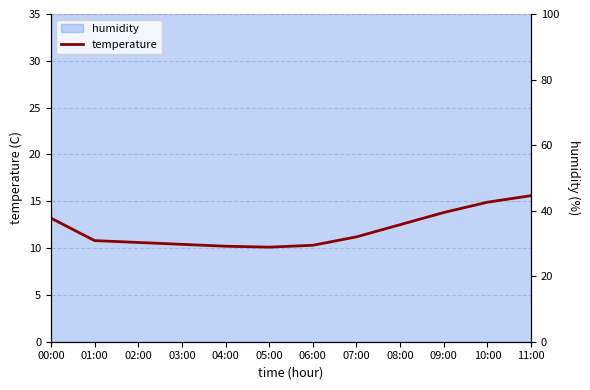

The value at 08:00 is 8.1. True or false?

False